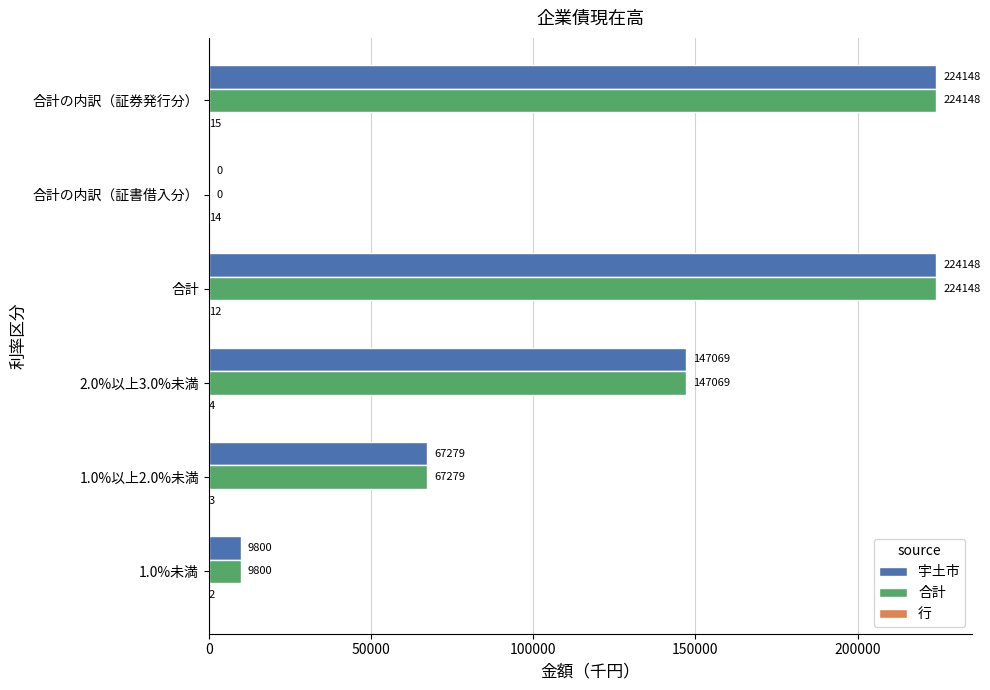

What is the maximum value for 宇土市?

224148